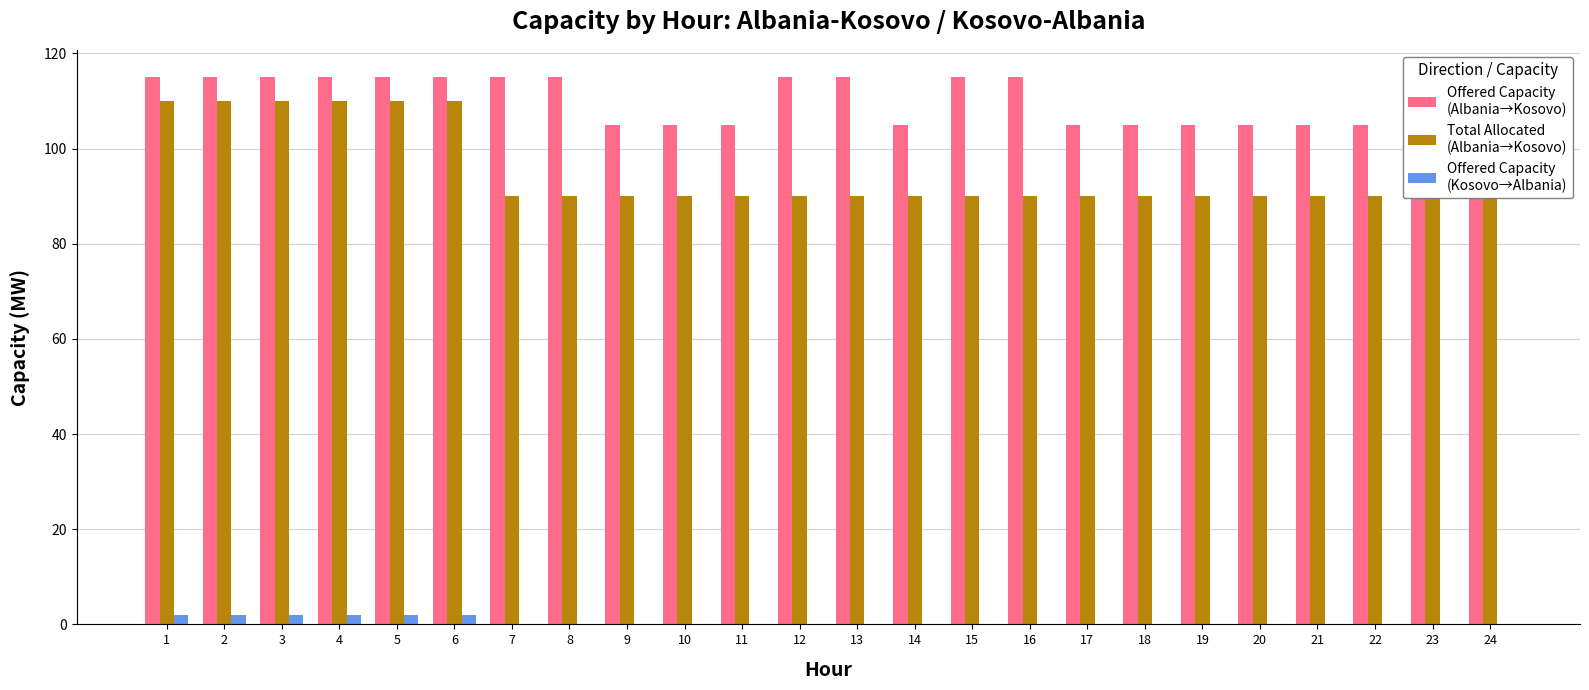

Reading left to right, transcribe all the data shown in this chart.

Offered Capacity
(Albania→Kosovo): 1=115	2=115	3=115	4=115	5=115	6=115	7=115	8=115	9=105	10=105	11=105	12=115	13=115	14=105	15=115	16=115	17=105	18=105	19=105	20=105	21=105	22=105	23=105	24=115
Total Allocated
(Albania→Kosovo): 1=110	2=110	3=110	4=110	5=110	6=110	7=90	8=90	9=90	10=90	11=90	12=90	13=90	14=90	15=90	16=90	17=90	18=90	19=90	20=90	21=90	22=90	23=90	24=90
Offered Capacity
(Kosovo→Albania): 1=2	2=2	3=2	4=2	5=2	6=2	7=0	8=0	9=0	10=0	11=0	12=0	13=0	14=0	15=0	16=0	17=0	18=0	19=0	20=0	21=0	22=0	23=0	24=0